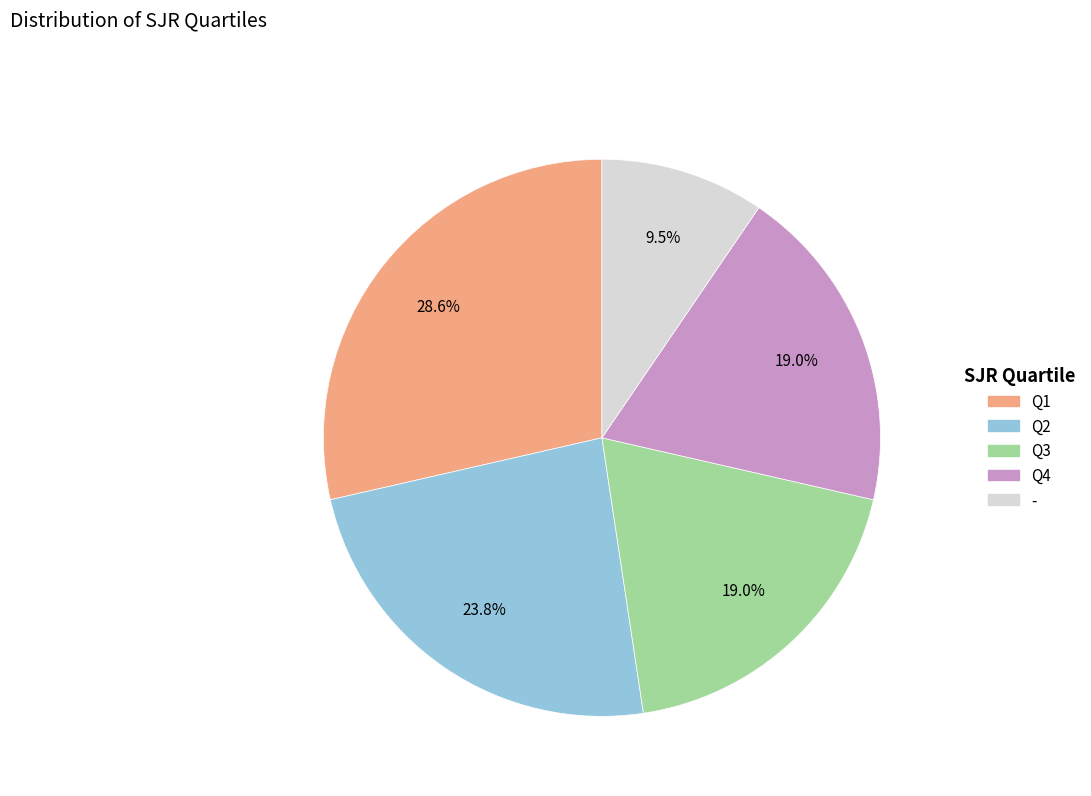

Is there a majority slice in this chart?

No